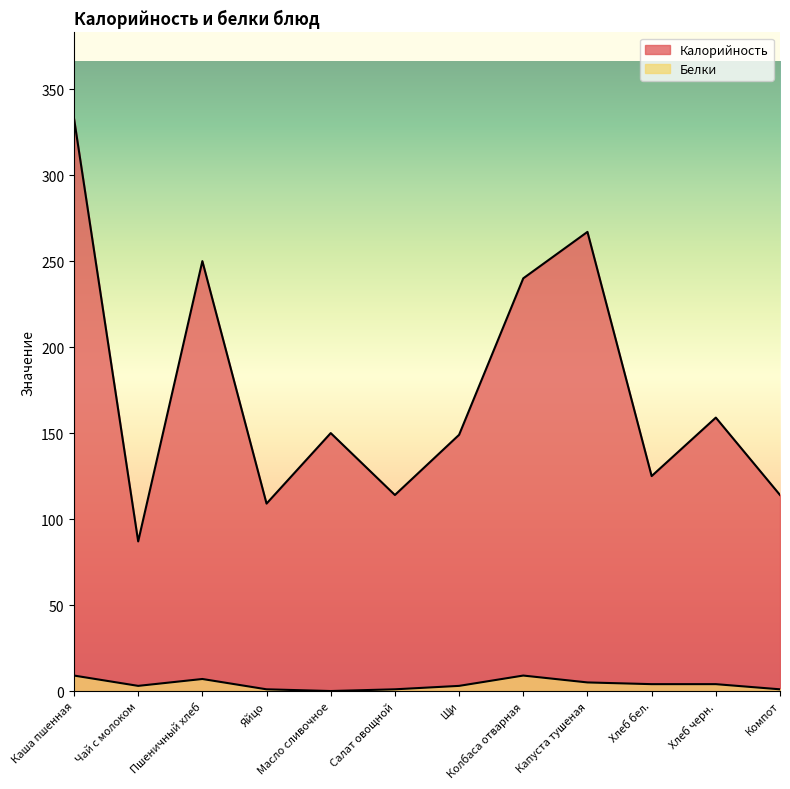

Rank the series by their maximum value, from lowest to highest.

Белки, Калорийность